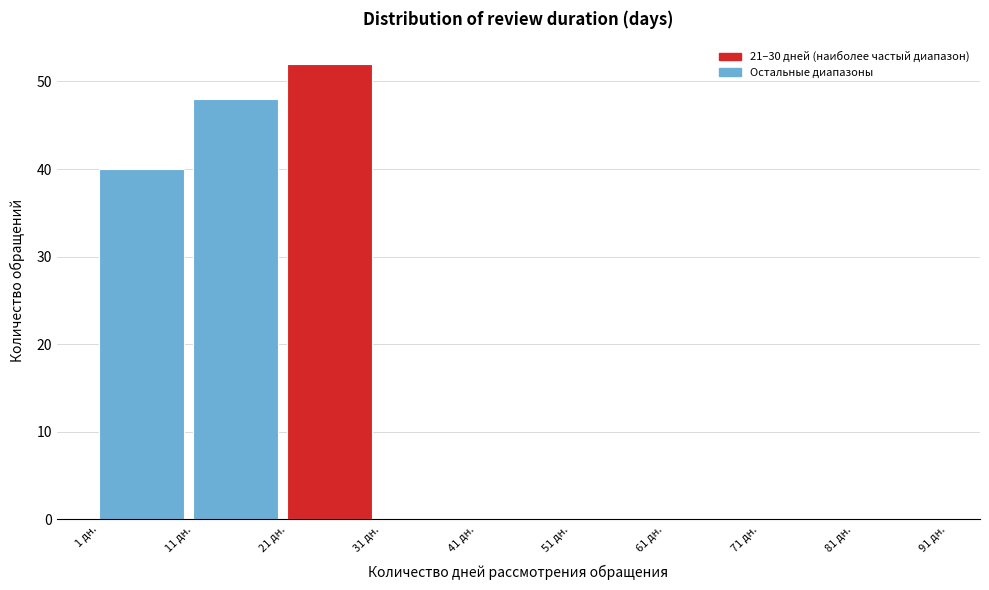

Reading left to right, transcribe this chart: for each bar, give the range it covers on the x-axis and its height. The values are not printed on the chart, so give them approximately, as read against the axis.

1 to 11: 40
11 to 21: 48
21 to 31: 52
31 to 41: 0
41 to 51: 0
51 to 61: 0
61 to 71: 0
71 to 81: 0
81 to 91: 0